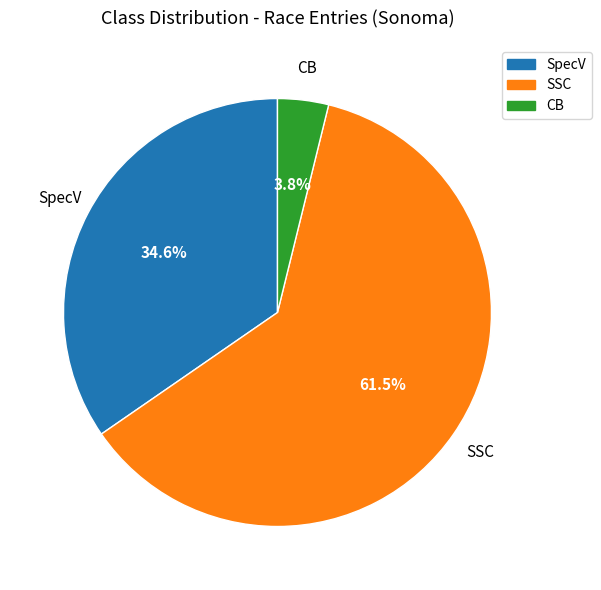

Rank the categories by value from lowest to highest.

CB, SpecV, SSC